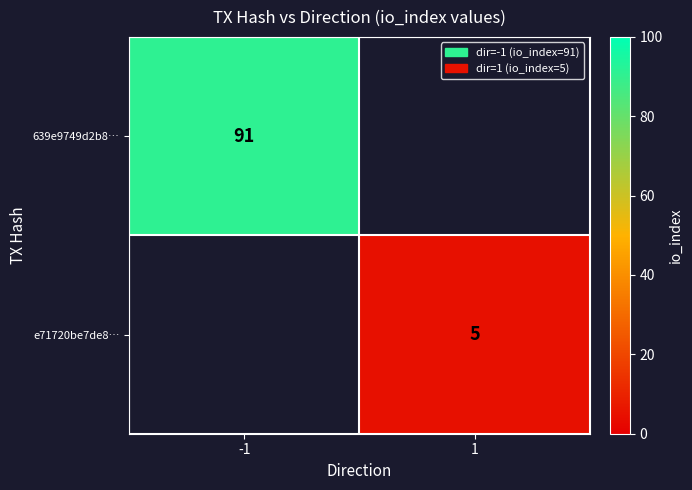

Is it true that e71720be7de8… equals 5 at 1?

True